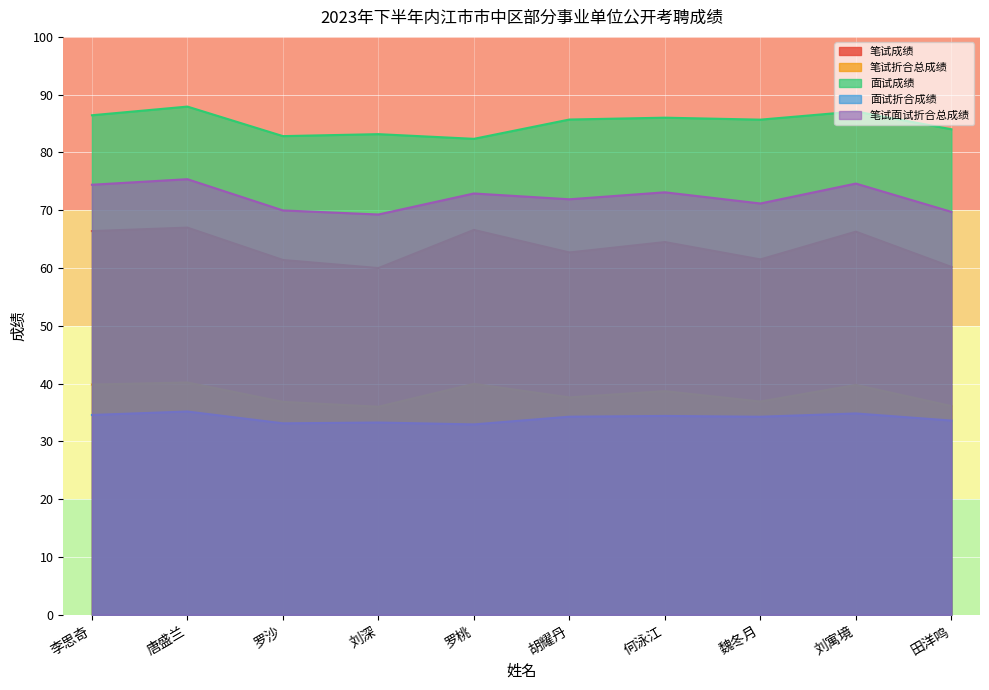

Reading left to right, transcribe all the data shown in this chart.

笔试成绩: 李思奇=66.4	唐盛兰=67.0	罗沙=61.4	刘深=60.0	罗桃=66.6	胡耀丹=62.7	何泳江=64.5	魏冬月=61.5	刘寓境=66.3	田洋鸣=60.2
笔试折合总成绩: 李思奇=39.8	唐盛兰=40.2	罗沙=36.8	刘深=36.0	罗桃=40.0	胡耀丹=37.6	何泳江=38.7	魏冬月=36.9	刘寓境=39.8	田洋鸣=36.1
面试成绩: 李思奇=86.4	唐盛兰=87.9	罗沙=82.8	刘深=83.2	罗桃=82.4	胡耀丹=85.7	何泳江=86.0	魏冬月=85.7	刘寓境=87.1	田洋鸣=84.0
面试折合成绩: 李思奇=34.6	唐盛兰=35.2	罗沙=33.1	刘深=33.3	罗桃=32.9	胡耀丹=34.3	何泳江=34.4	魏冬月=34.3	刘寓境=34.8	田洋鸣=33.6
笔试面试折合总成绩: 李思奇=74.4	唐盛兰=75.4	罗沙=70.0	刘深=69.3	罗桃=72.9	胡耀丹=71.9	何泳江=73.1	魏冬月=71.2	刘寓境=74.6	田洋鸣=69.7